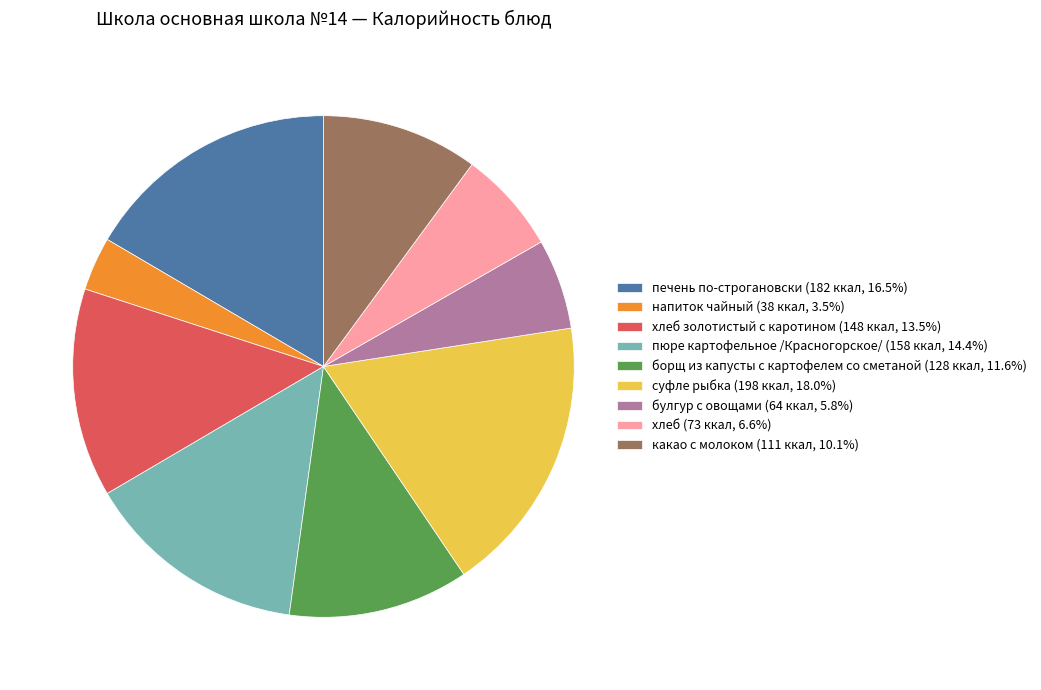

Count the number of slices in the pie.

9